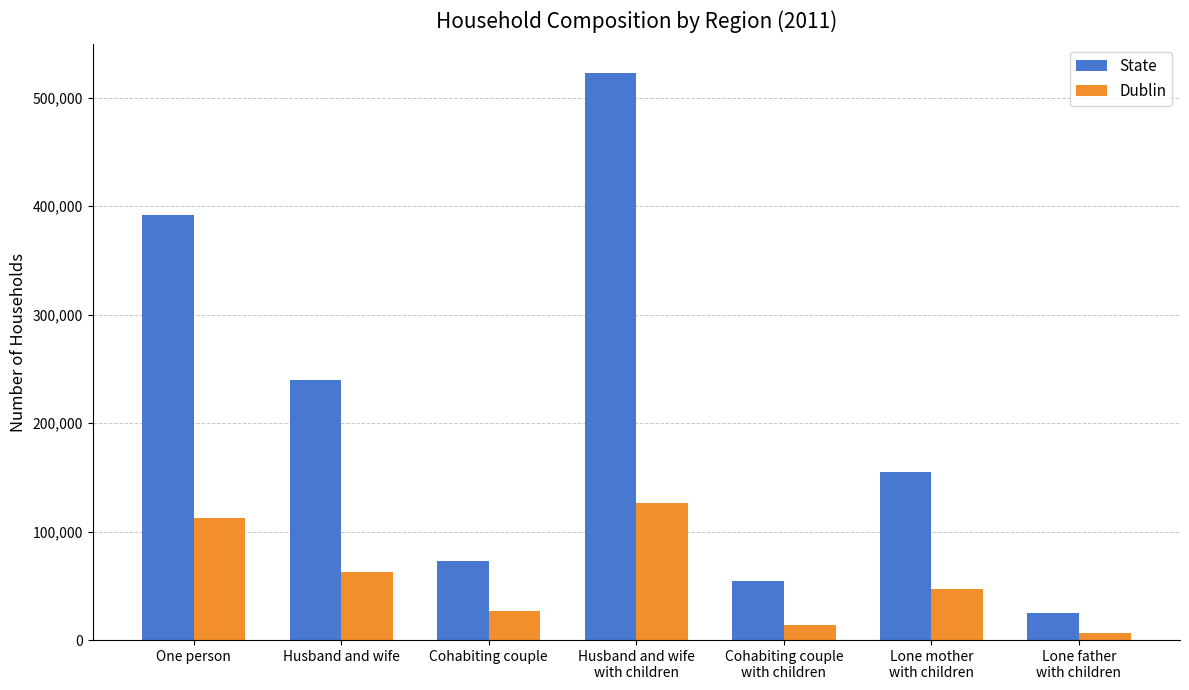

Is the value of Dublin at Lone mother
with children greater than the value of State at Husband and wife
with children?

No